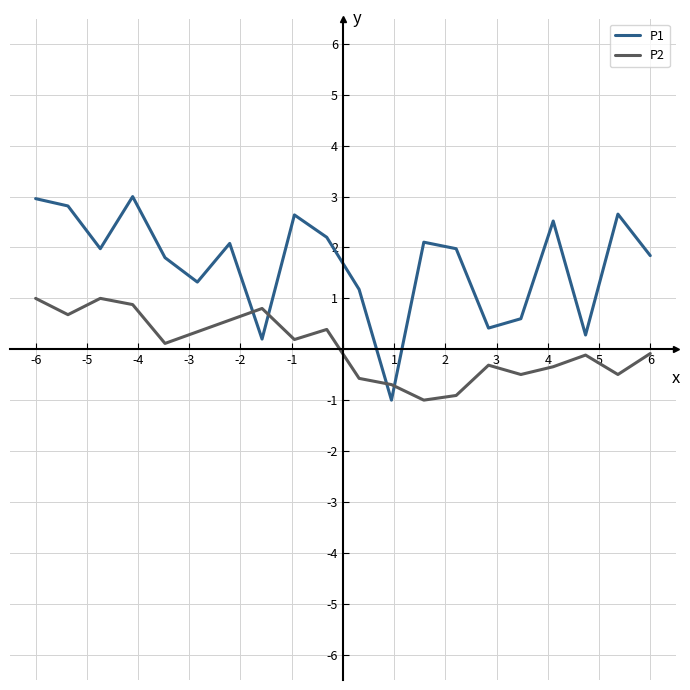

Rank the series by their average value, from highest to lowest.

P1, P2